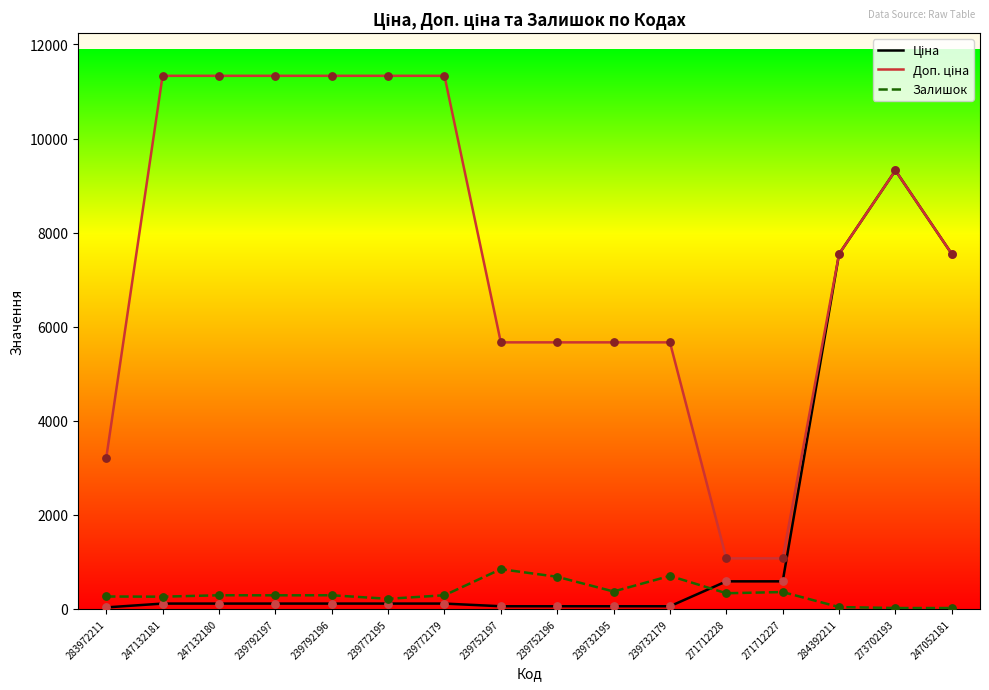

At which category is the sum across all series the highest?

273702193